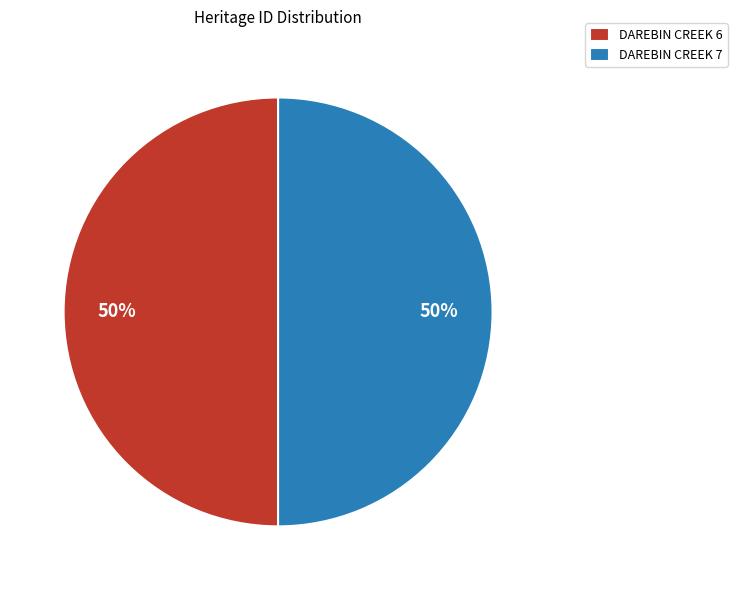

To the nearest percent, what is the combined percentage of DAREBIN CREEK 6 and DAREBIN CREEK 7?

100%